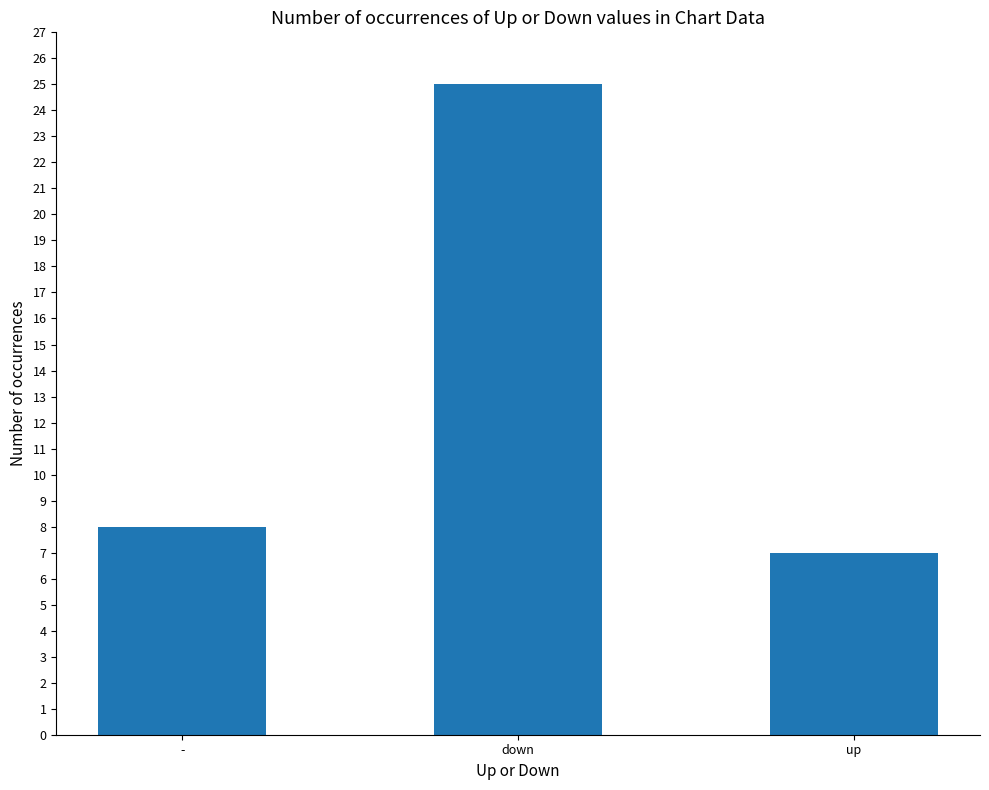

What value does the data have at -, to the nearest 5?

10